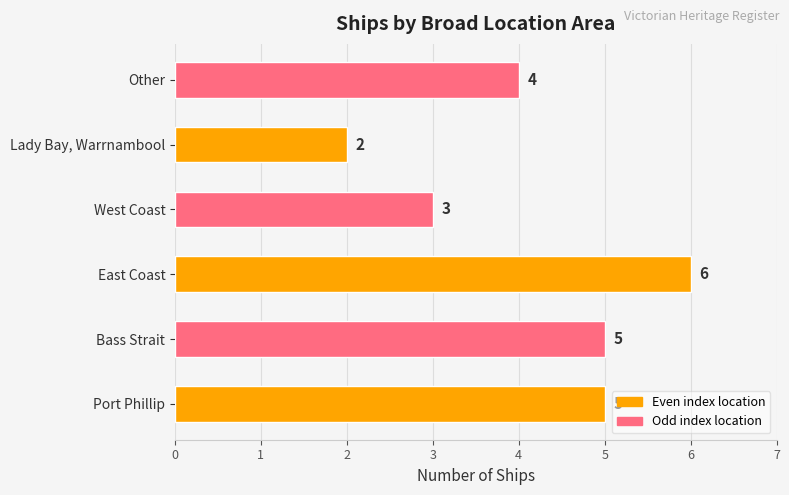

How many values are between 3 and 5?

4